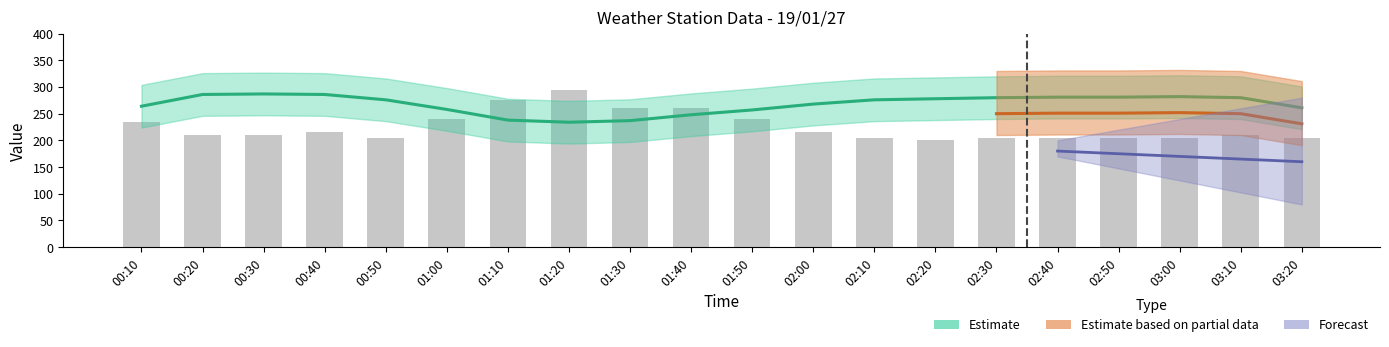

What is the label of the 14th bar from the left?

02:20